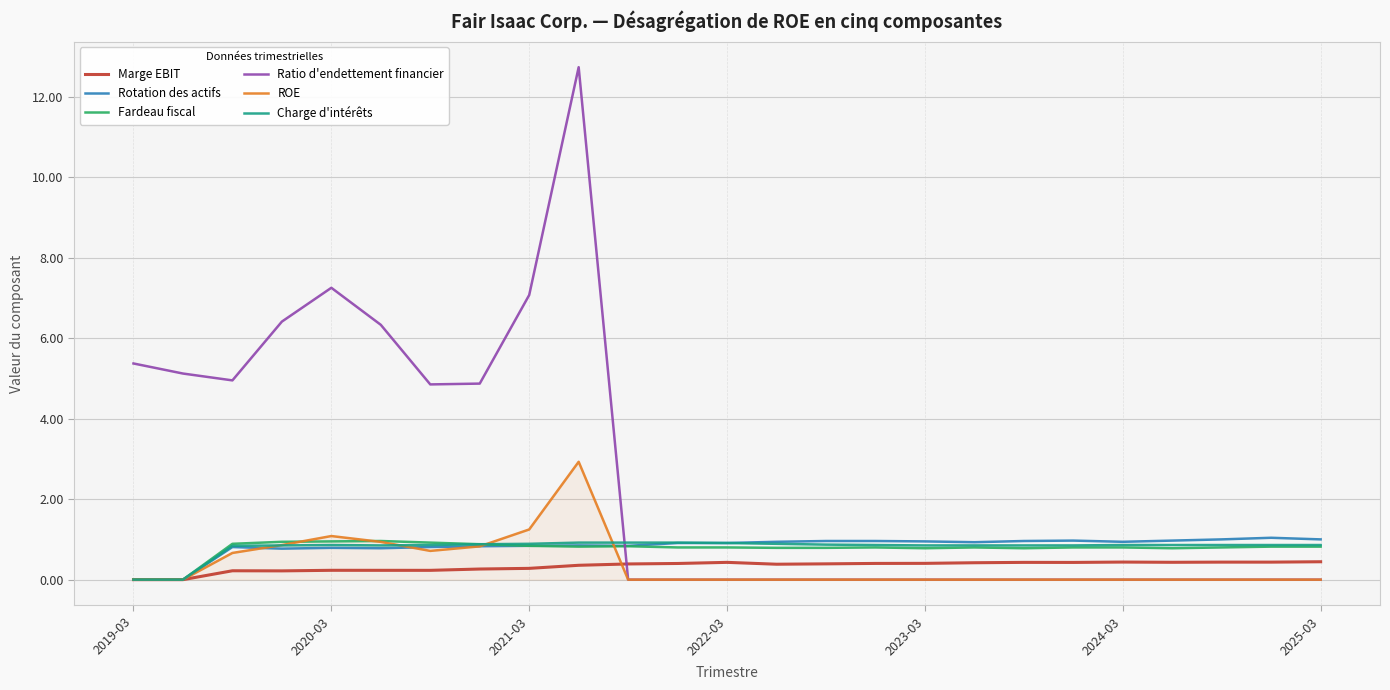

What is the highest value of the Marge EBIT series?

0.4